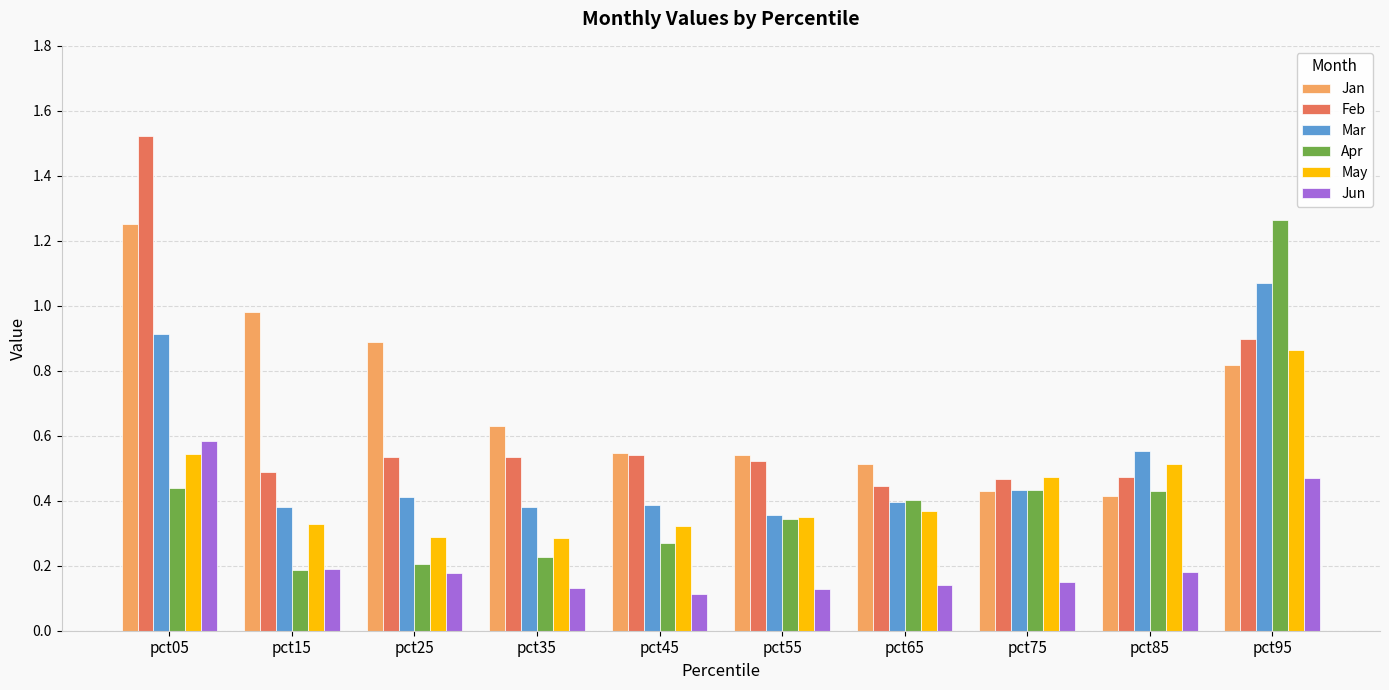

Is it true that Mar equals 1.6 at pct05?

False